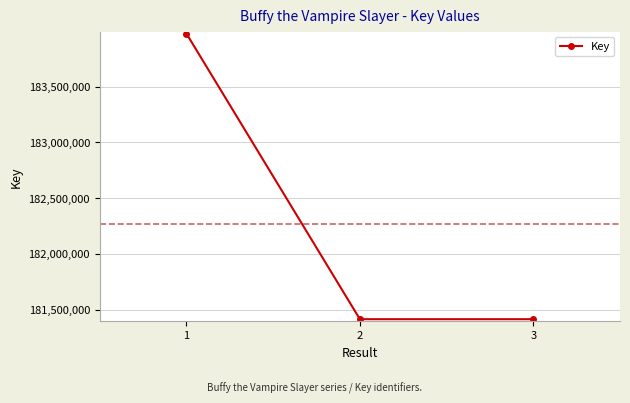

What is the greatest value displayed?

183977277